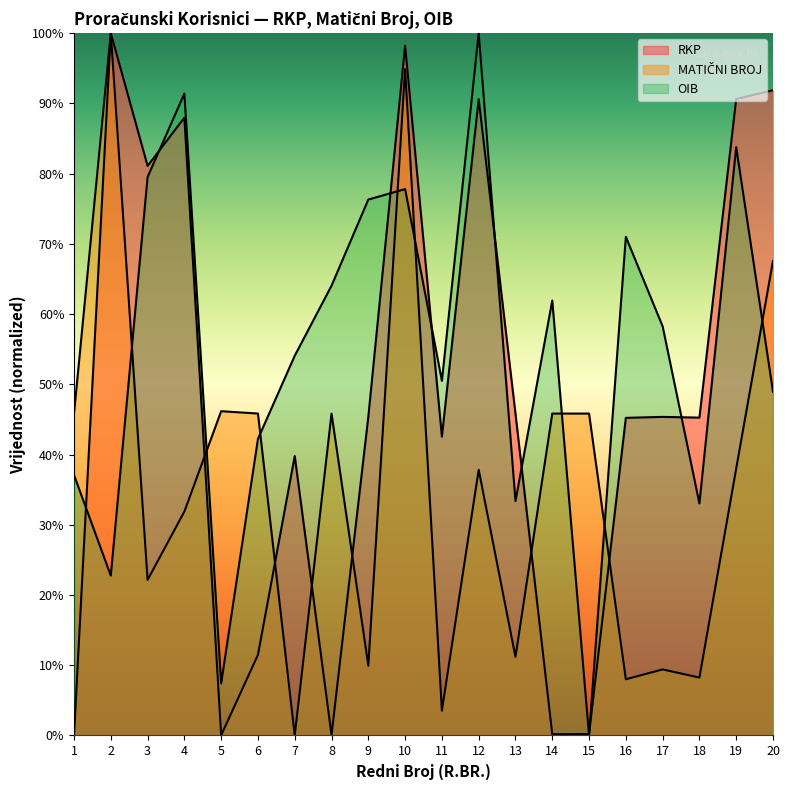

In OIB, how many points are higher than both neighbors (excluding endpoints)?

6